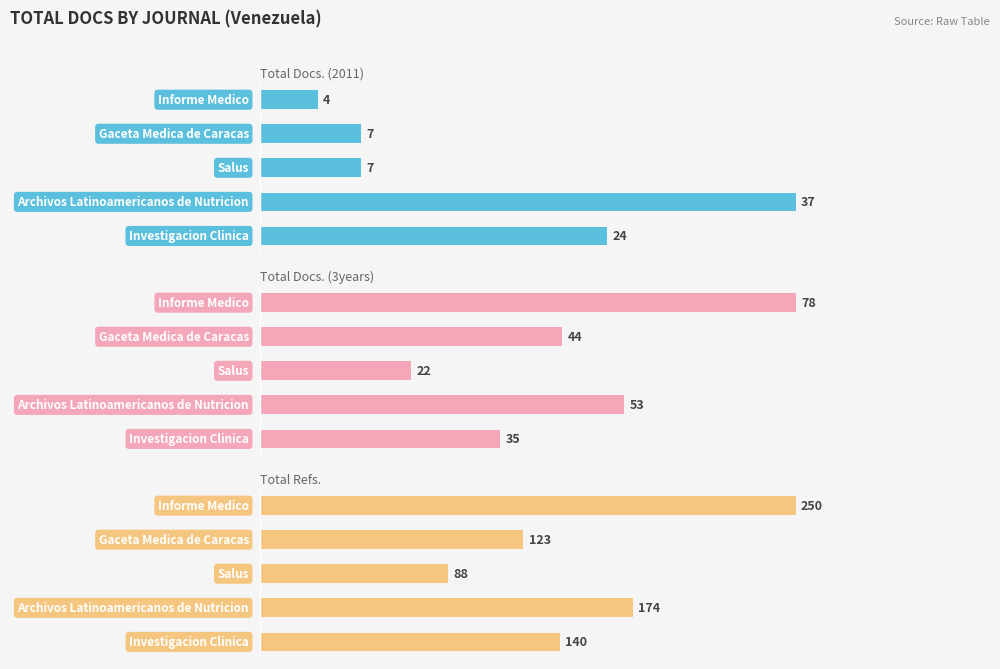

Which series changed the most between 20 and 40?

Total Refs.